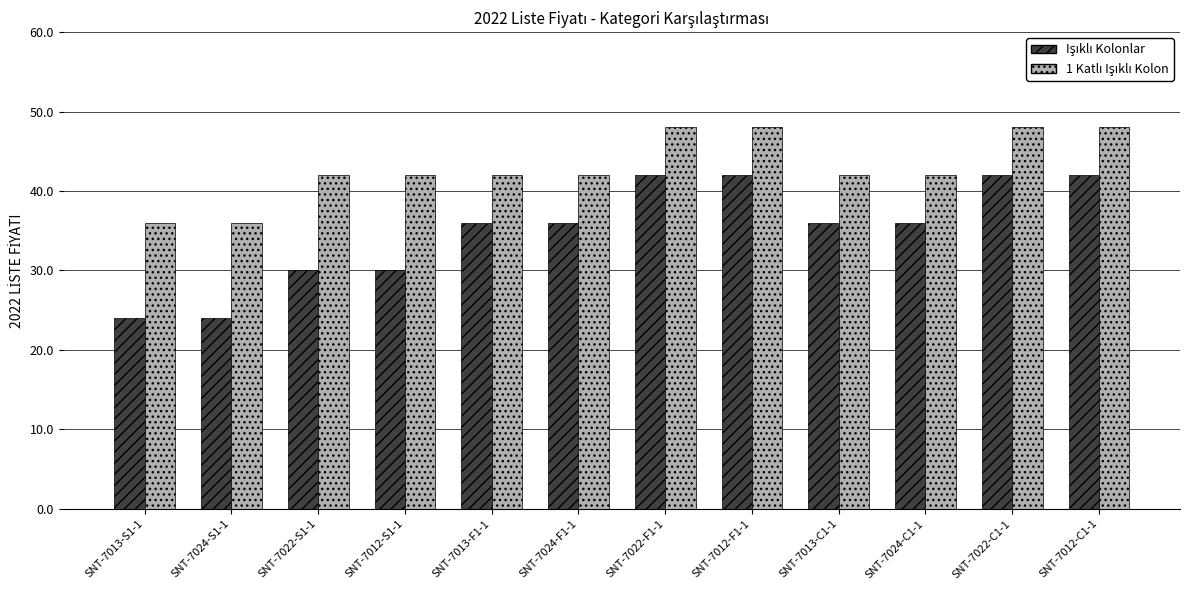

What is the difference between the highest and lowest values at SNT-7012-F1-1?

6